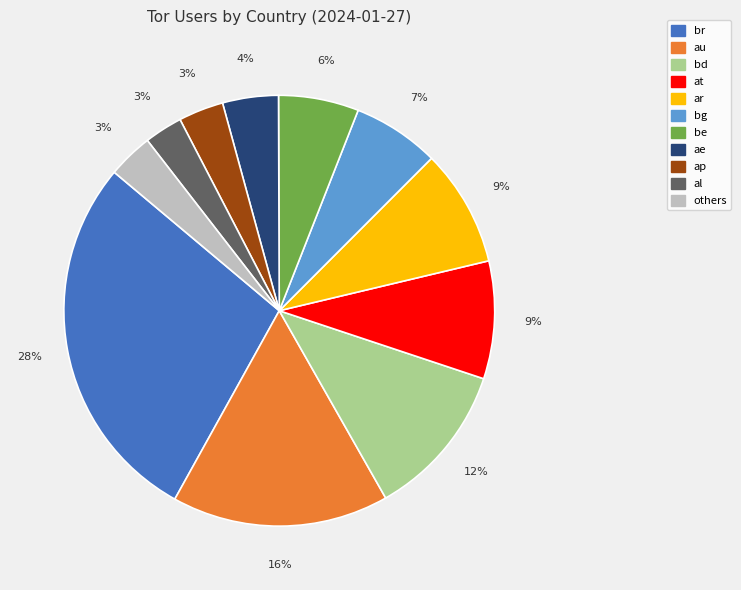

What percentage is the bg slice, to the nearest percent?

7%